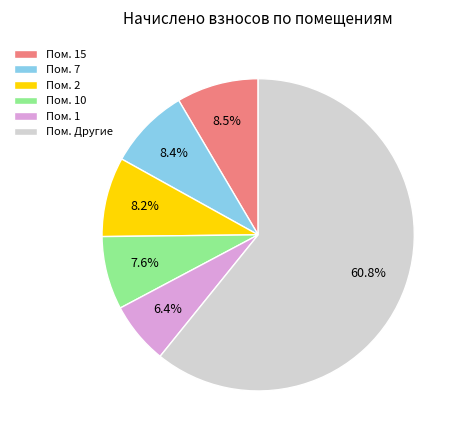

Which category has the biggest portion of the pie?

Пом. Другие